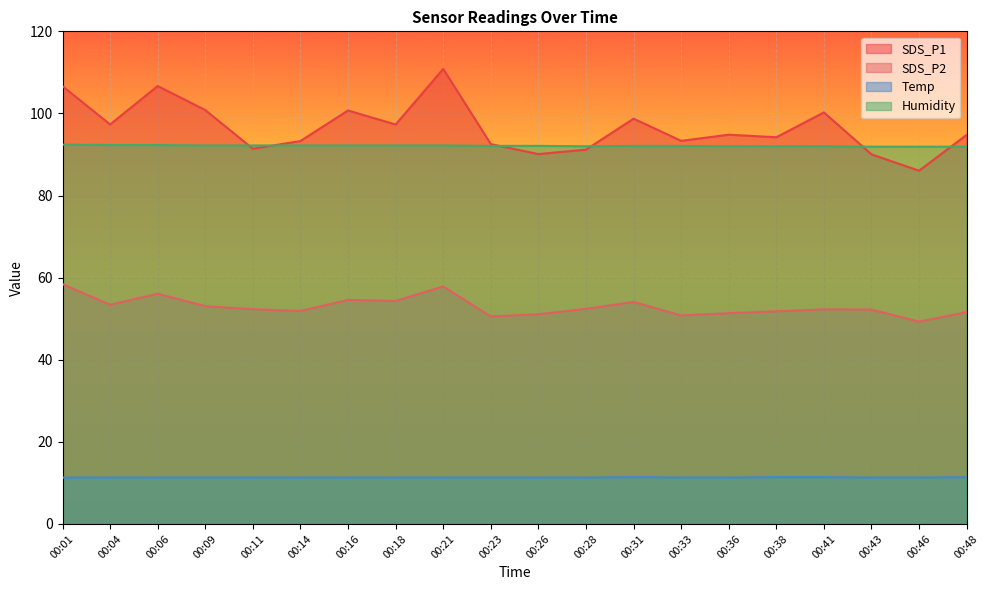

Reading left to right, extract all data points from this chart.

SDS_P1: 00:01=106.6	00:04=97.3	00:06=106.7	00:09=100.8	00:11=91.4	00:14=93.3	00:16=100.7	00:18=97.3	00:21=110.8	00:23=92.5	00:26=90.1	00:28=91.2	00:31=98.7	00:33=93.3	00:36=94.8	00:38=94.2	00:41=100.2	00:43=90.0	00:46=86.0	00:48=94.8
SDS_P2: 00:01=58.4	00:04=53.4	00:06=56.1	00:09=53.0	00:11=52.3	00:14=51.9	00:16=54.6	00:18=54.3	00:21=57.9	00:23=50.5	00:26=51.1	00:28=52.4	00:31=54.1	00:33=50.8	00:36=51.4	00:38=51.8	00:41=52.3	00:43=52.2	00:46=49.3	00:48=51.6
Temp: 00:01=11.3	00:04=11.3	00:06=11.3	00:09=11.3	00:11=11.3	00:14=11.3	00:16=11.3	00:18=11.3	00:21=11.3	00:23=11.3	00:26=11.3	00:28=11.3	00:31=11.4	00:33=11.3	00:36=11.3	00:38=11.4	00:41=11.4	00:43=11.3	00:46=11.3	00:48=11.4
Humidity: 00:01=92.4	00:04=92.3	00:06=92.3	00:09=92.2	00:11=92.2	00:14=92.2	00:16=92.2	00:18=92.2	00:21=92.2	00:23=92.1	00:26=92.1	00:28=92.0	00:31=92.1	00:33=92.1	00:36=92.0	00:38=92.0	00:41=92.0	00:43=91.9	00:46=91.9	00:48=91.9